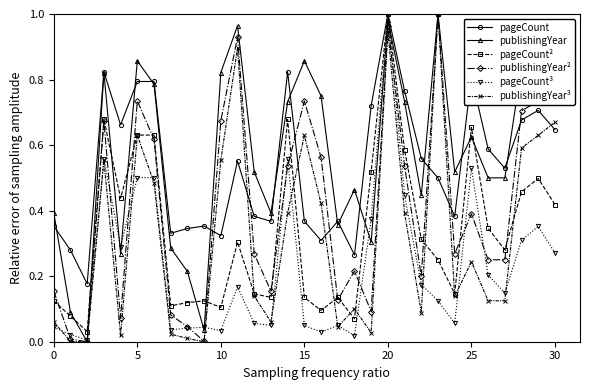

True or false: publishingYear³ has more than 0 points higher than both neighbors.

True